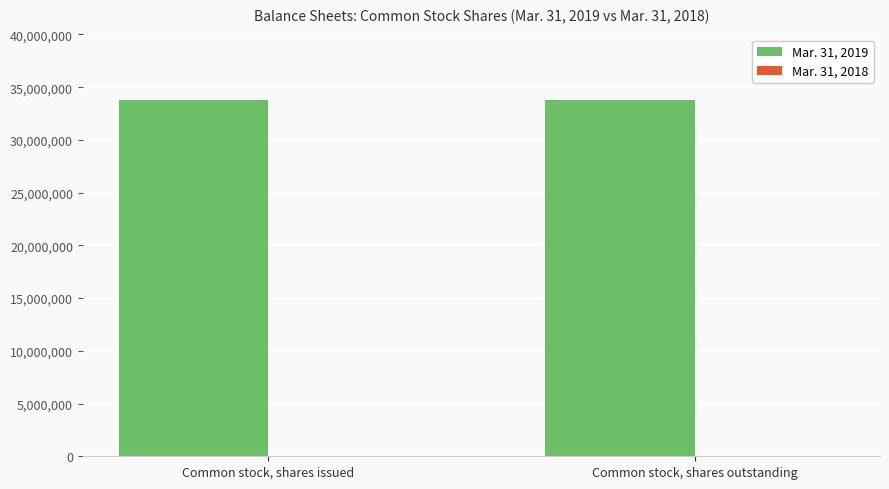

Which series has the largest total across all categories?

Mar. 31, 2019